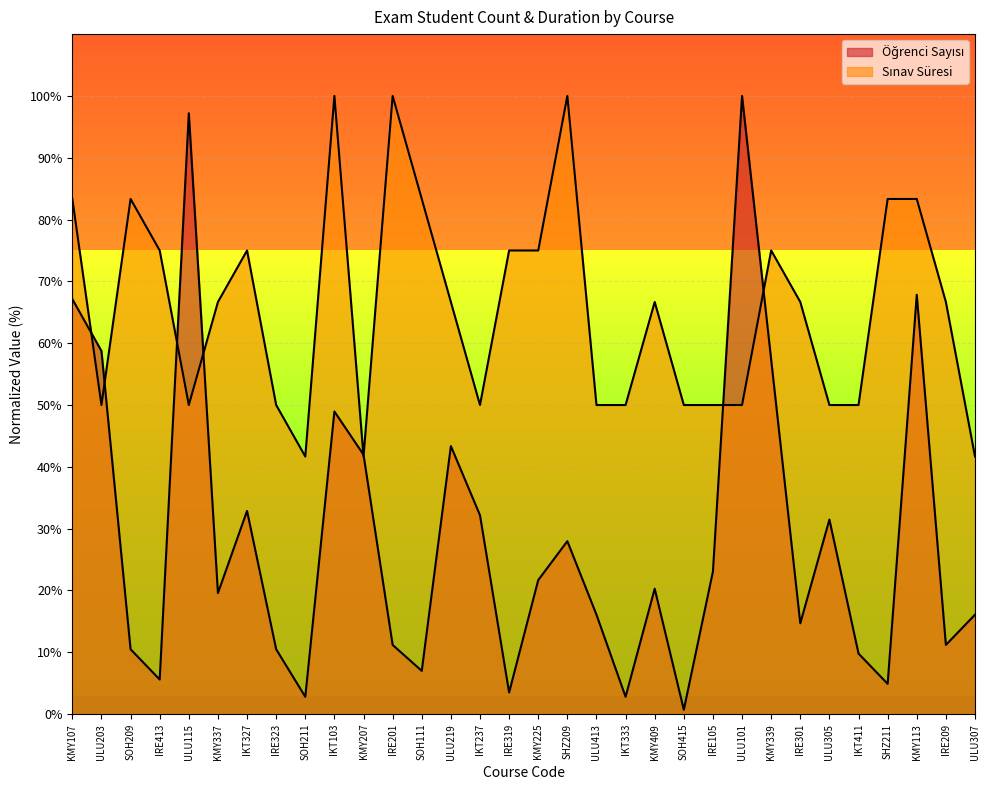

What position from the left is SOH211?

9